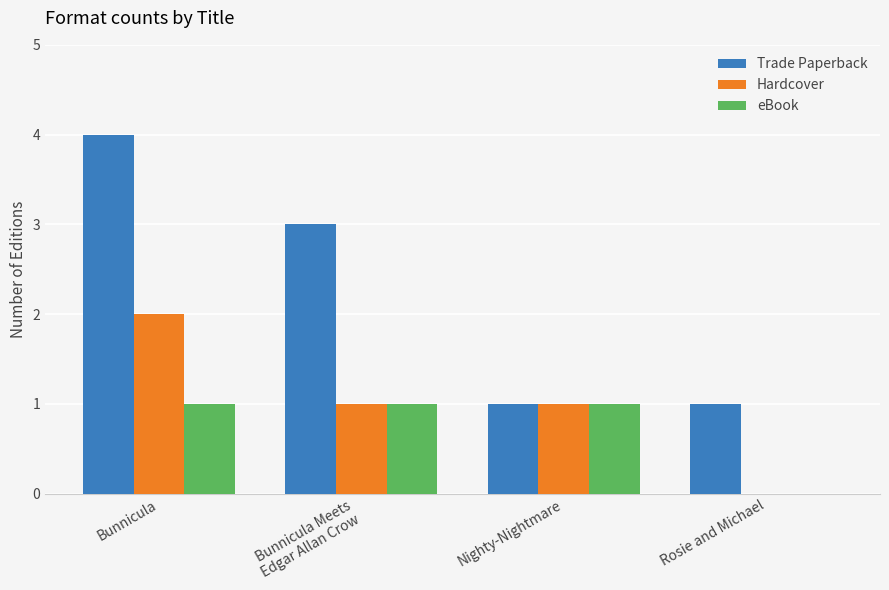

At which category does the chart reach its peak across all series?

Bunnicula